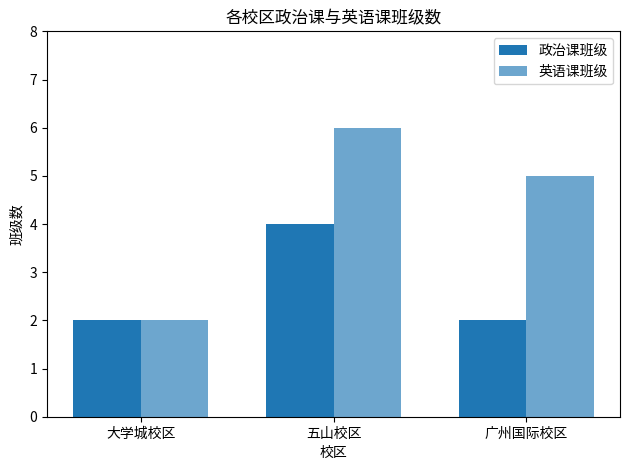

How many bars are there in total?

6